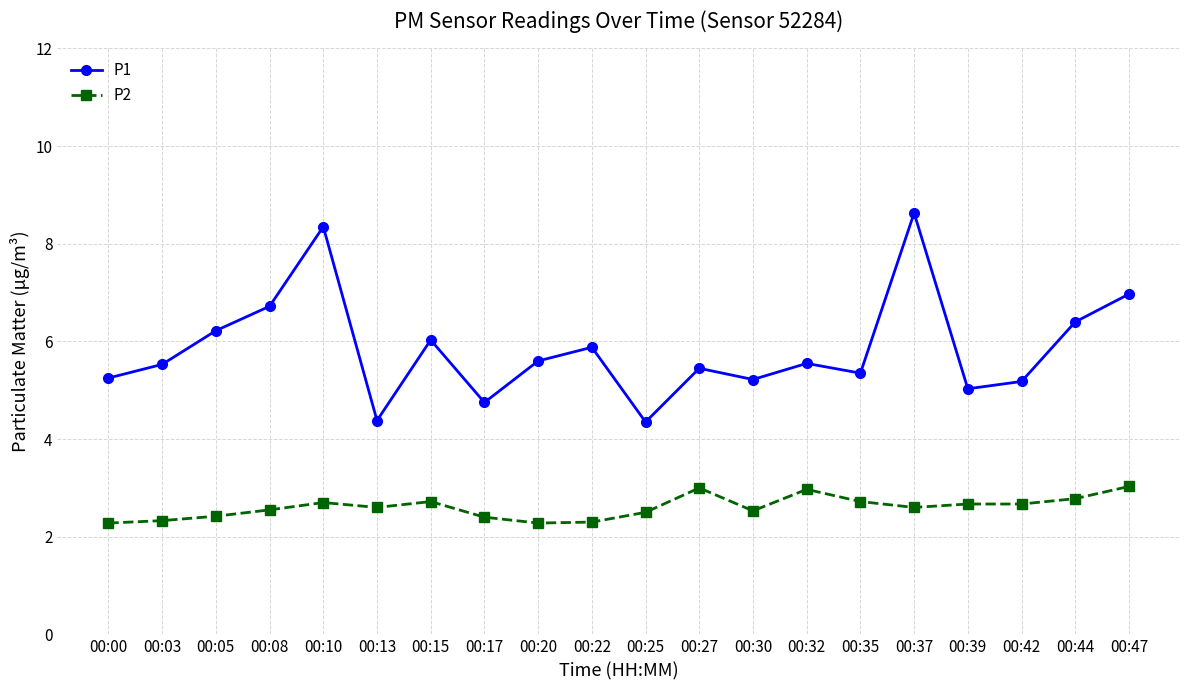

Does the chart have visible grid lines?

Yes